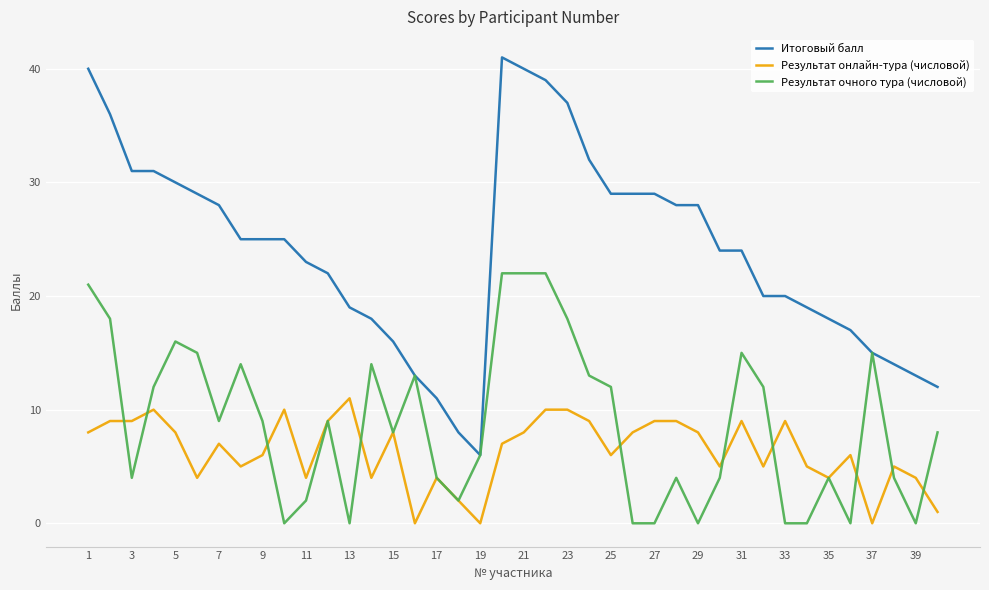

What is the sum of all Результат онлайн-тура (числовой) values?

255